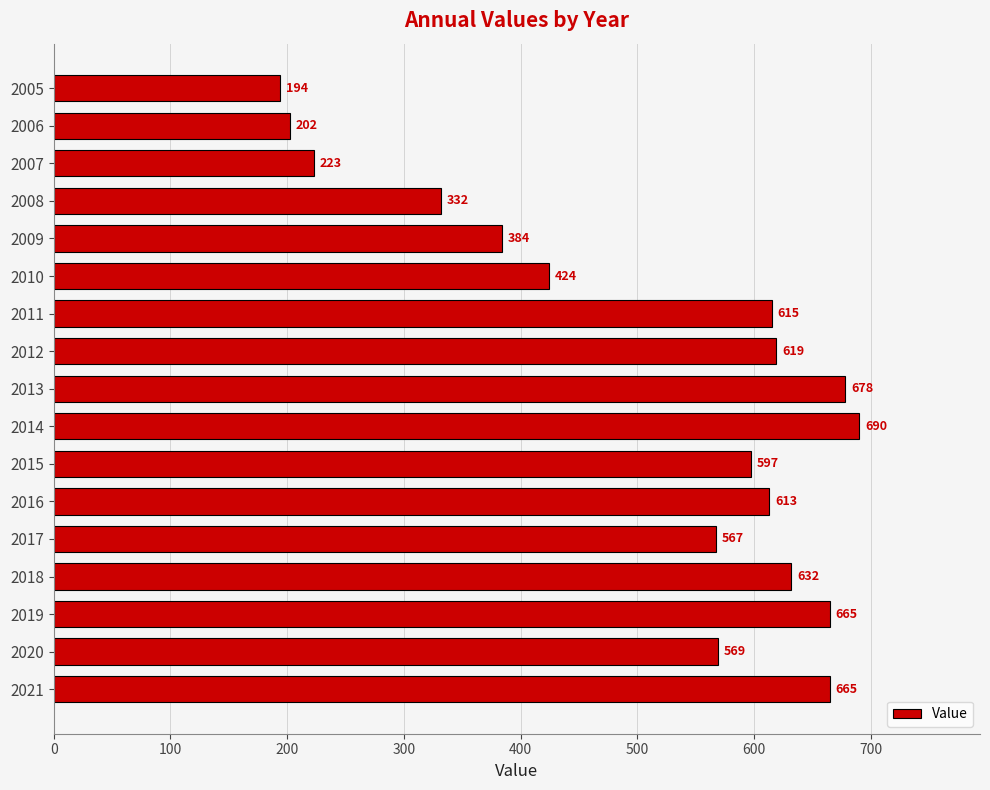

What is the average value?

510